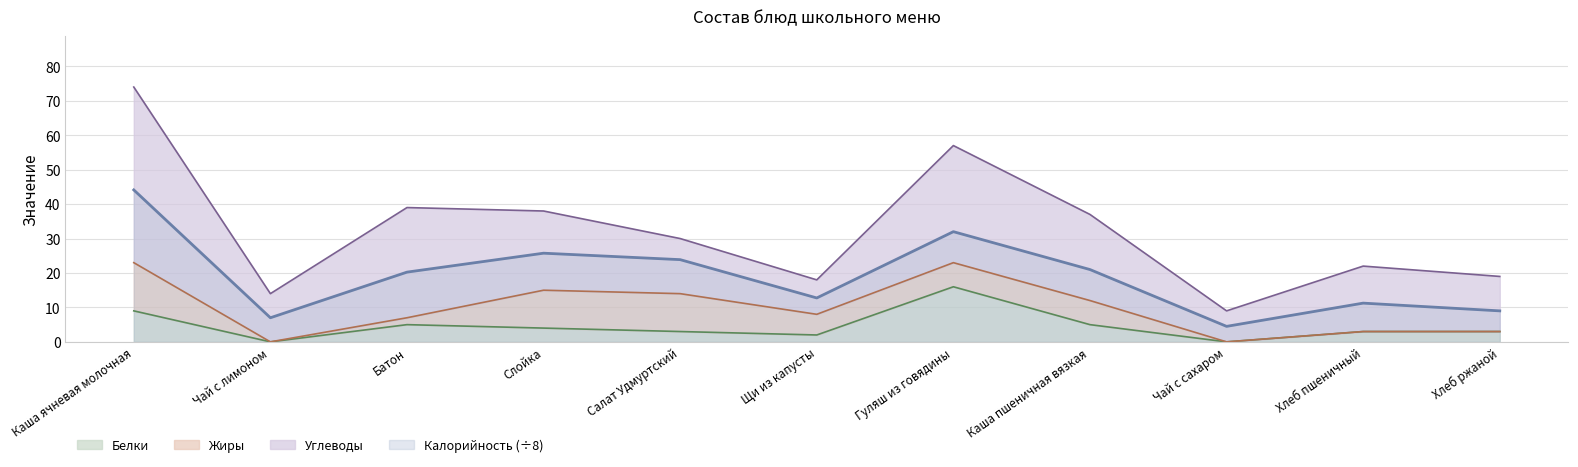

The value of Калорийность (÷8) at Щи из капусты is 12.8. True or false?

True